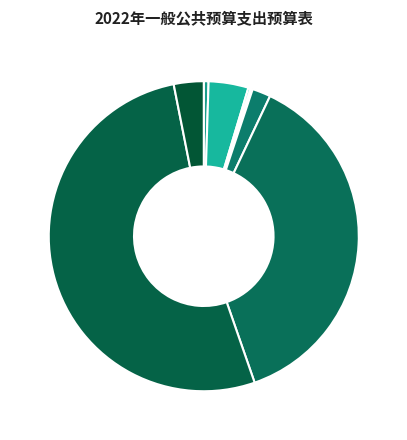

To the nearest percent, what is the average slice percentage?

12%